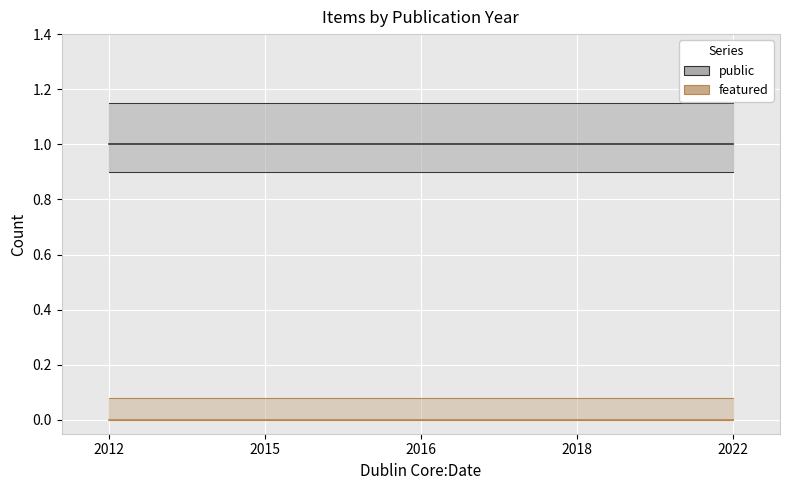

Which series has the largest total across all categories?

public